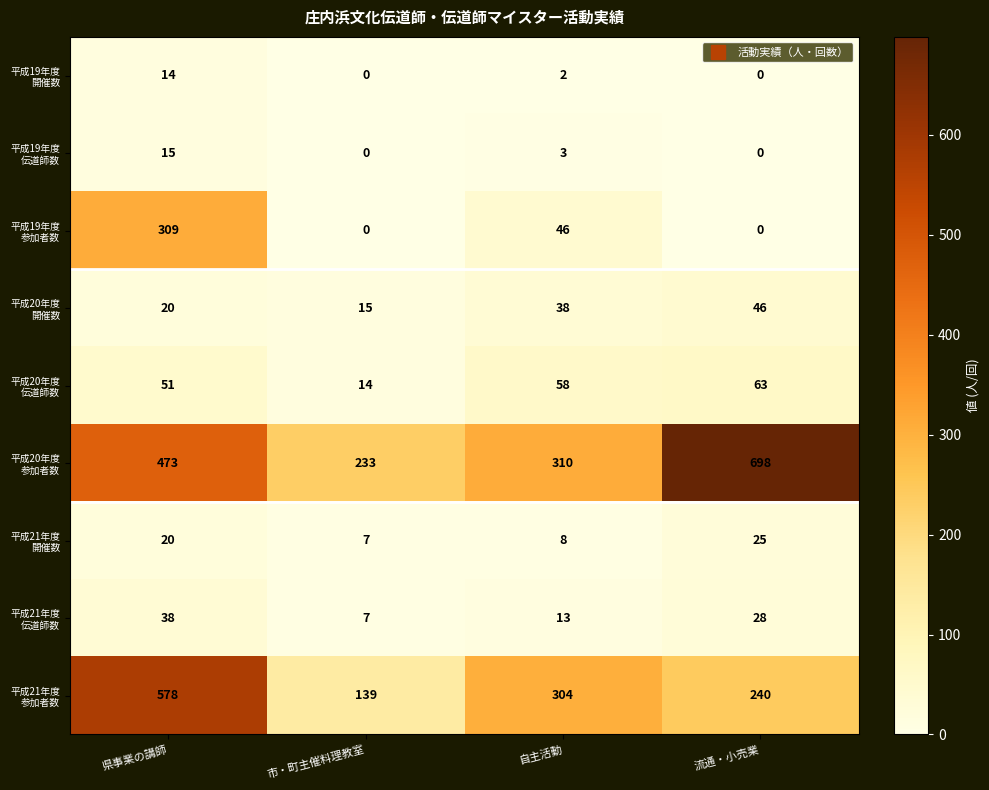

What is the spread (max minus min) of values at 県事業の講師?

564